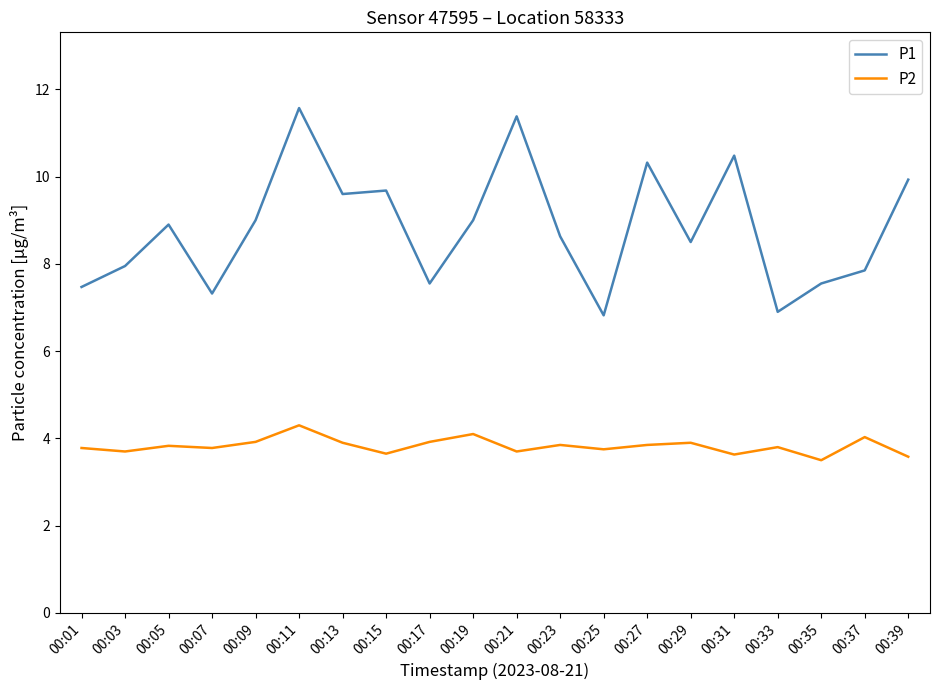

How many lines are shown in the chart?

2